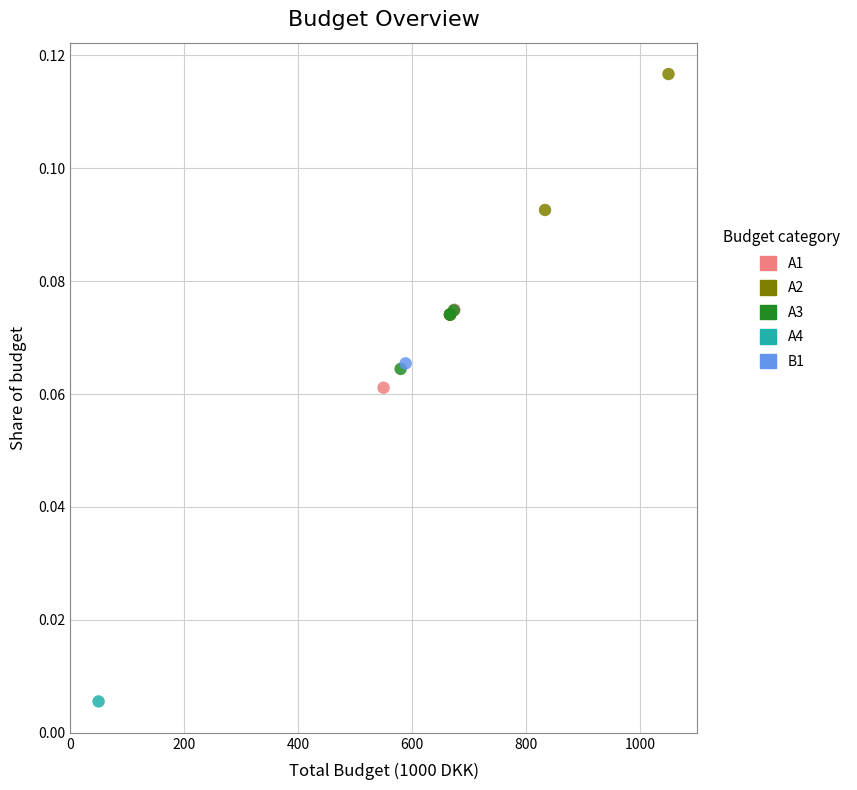

Which series contains the highest Y value?

A2